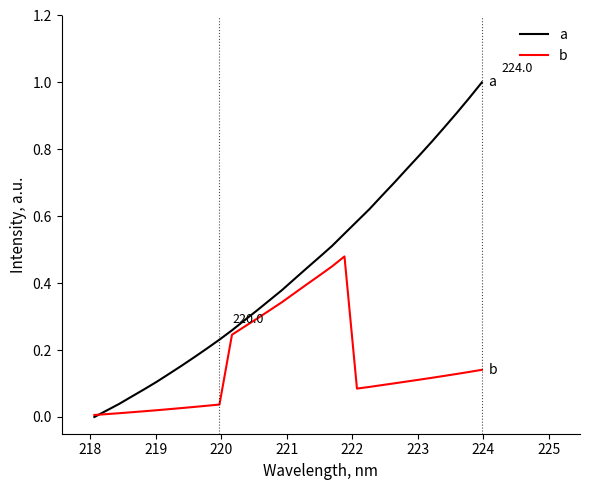

List the series in order of their peak value, lowest first.

b, a